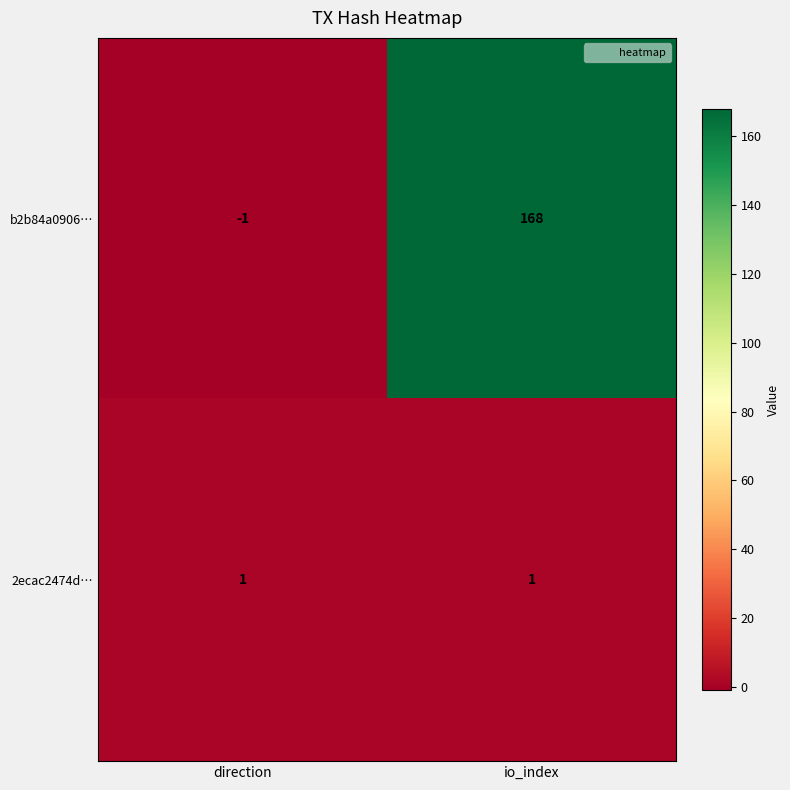

Reading left to right, what are all the values shown in this chart?

b2b84a0906…: -1	168
2ecac2474d…: 1	1